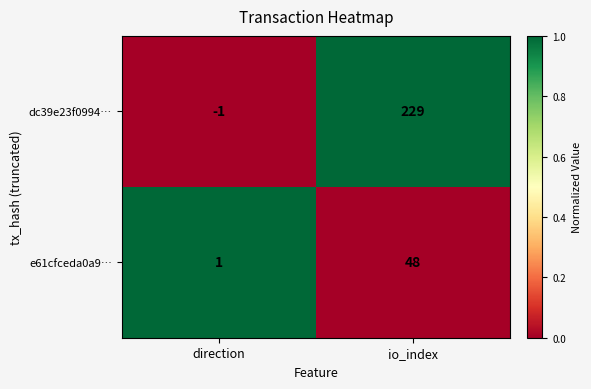

What is the difference between the maximum and minimum values in the dc39e23f0994… series?

230